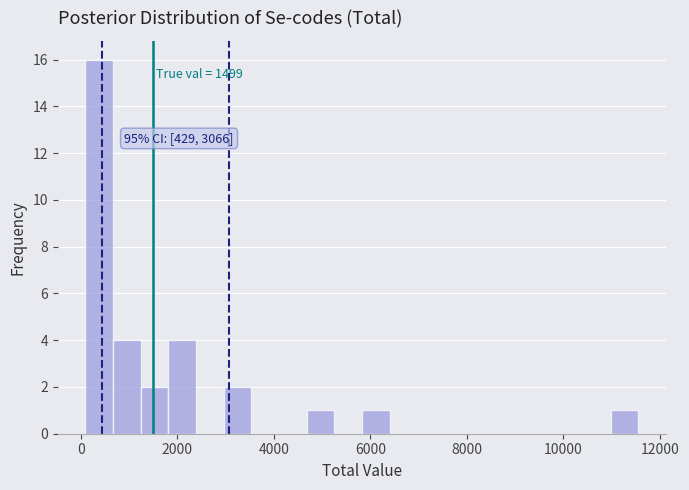

Around what value on the x-axis is the tallest bar? Give the approximate position of its centre, as read against the axis.

400